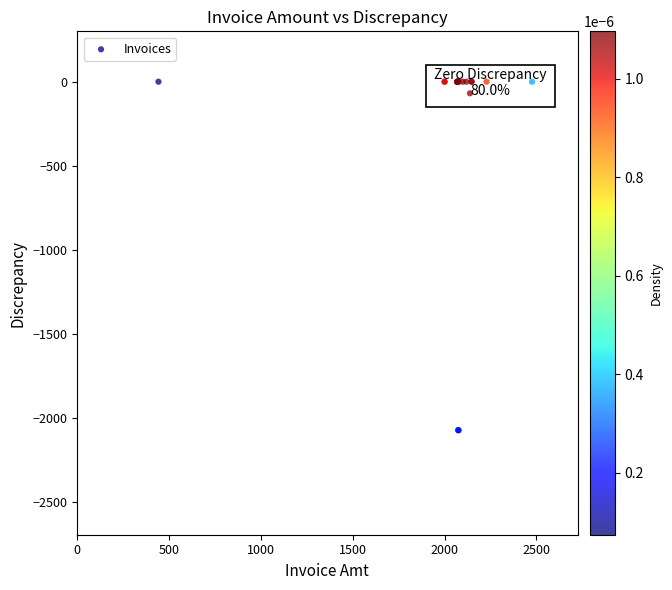

What Y value in the scatter plot is closest to -1037?

-69